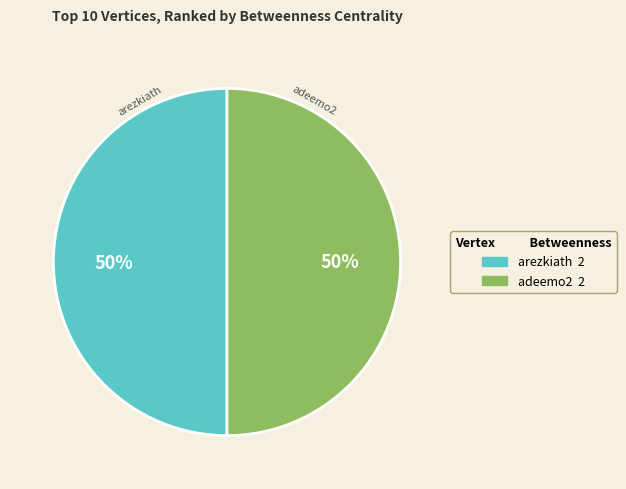

To the nearest percent, what is the difference between the largest and smallest slice percentages?

0%